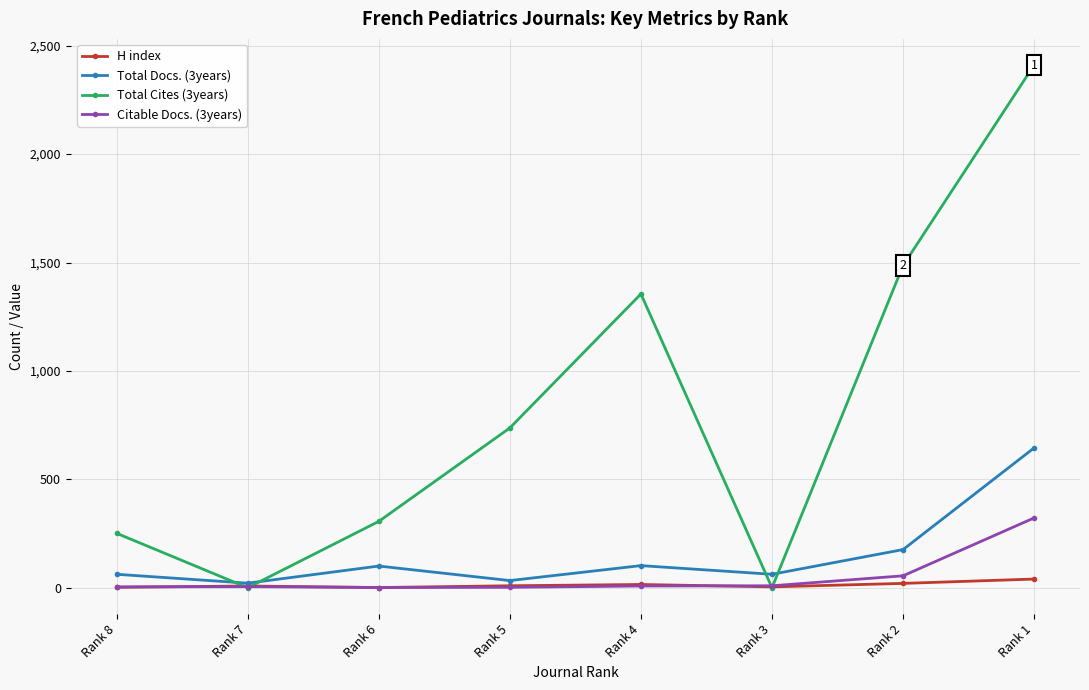

What is the sum of the H index values at Rank 8 and Rank 7?

10